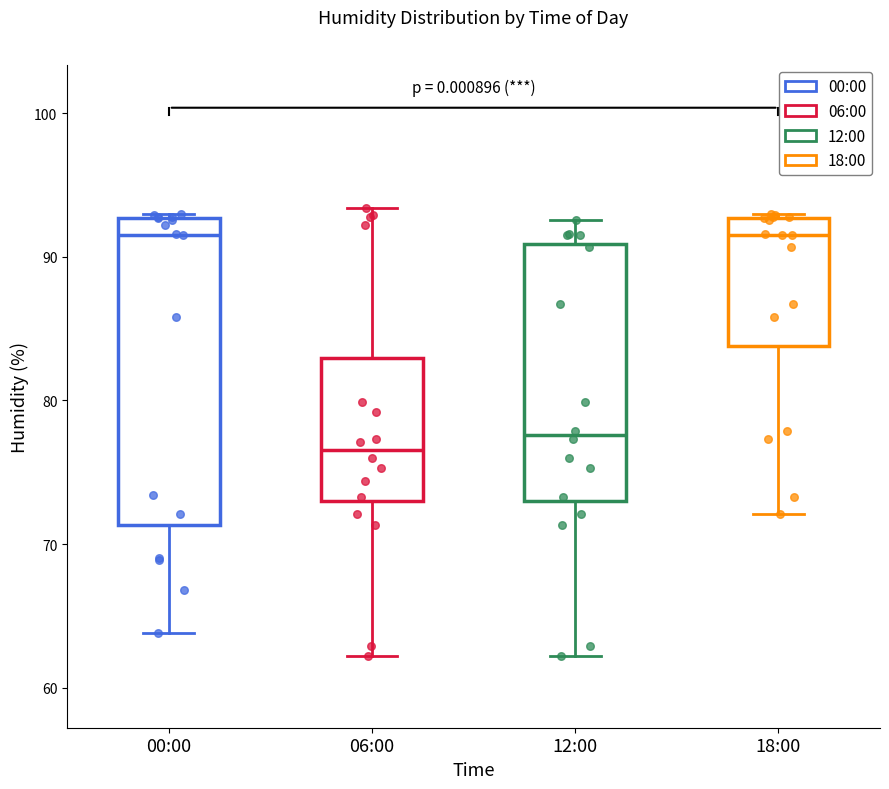

Reading left to right, read every box against the y-axis: the position of its median line, the range the box covers, and the ends of its whiskers. The values are not printed on the chart, so give them approximately, as read against the axis.

00:00: median 92, box 71 to 93, whiskers 64 to 93
06:00: median 77, box 73 to 83, whiskers 62 to 93
12:00: median 78, box 73 to 91, whiskers 62 to 93
18:00: median 92, box 84 to 93, whiskers 72 to 93